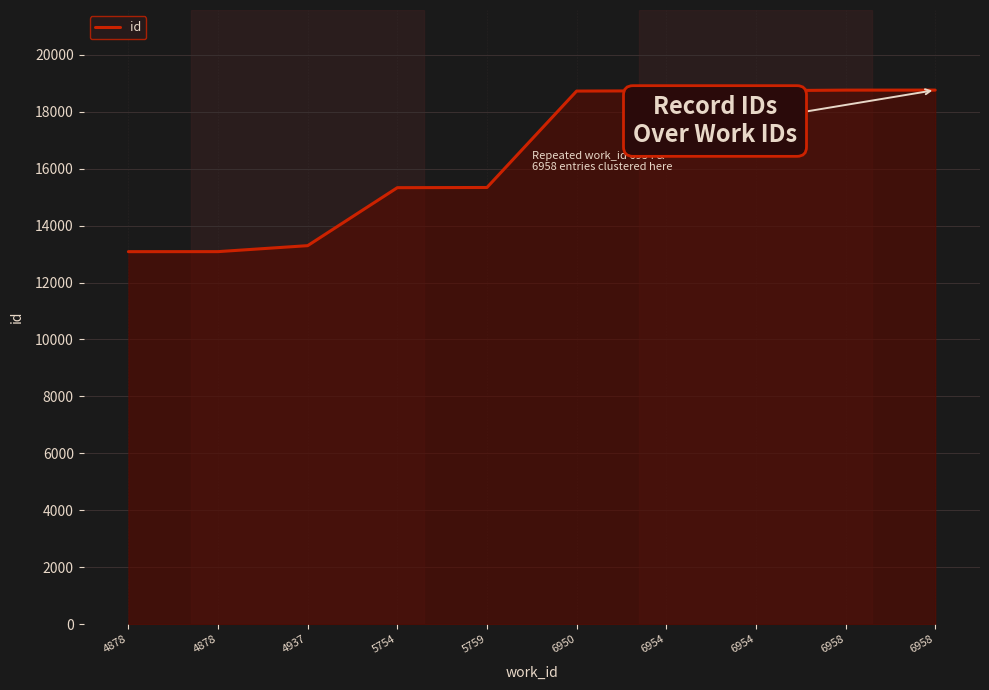

How many lines are shown in the chart?

1